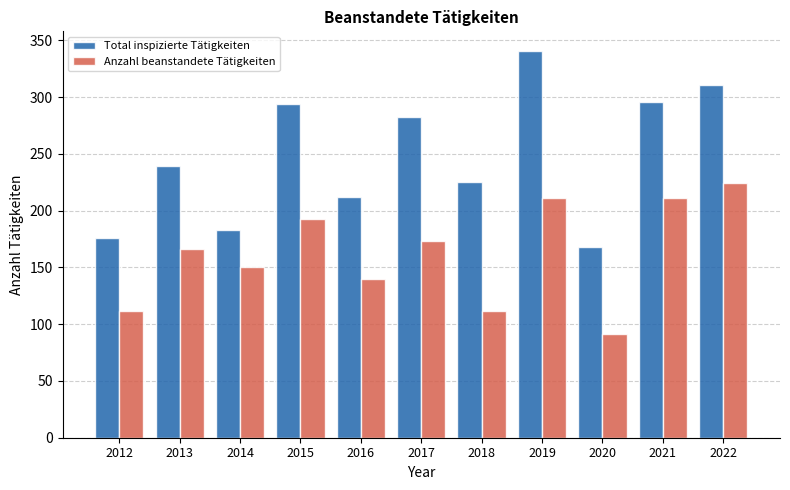

What is the difference between the maximum and minimum values in the Anzahl beanstandete Tätigkeiten series?

133